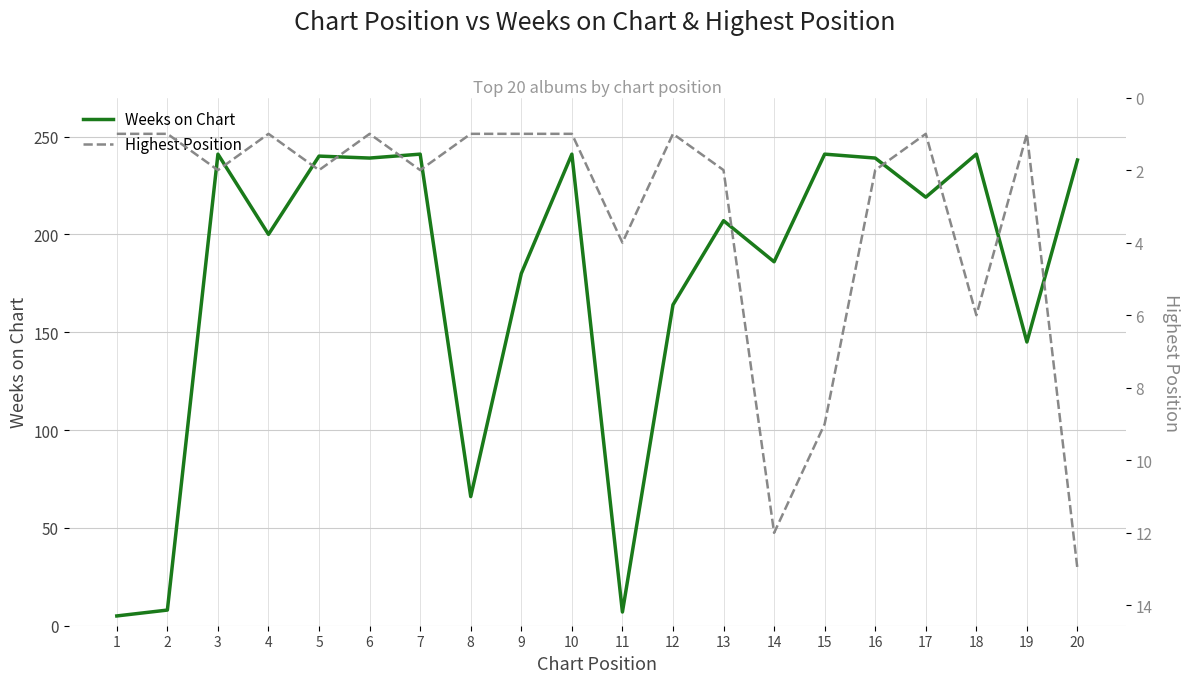

What is the sum of all Weeks on Chart values?

3548